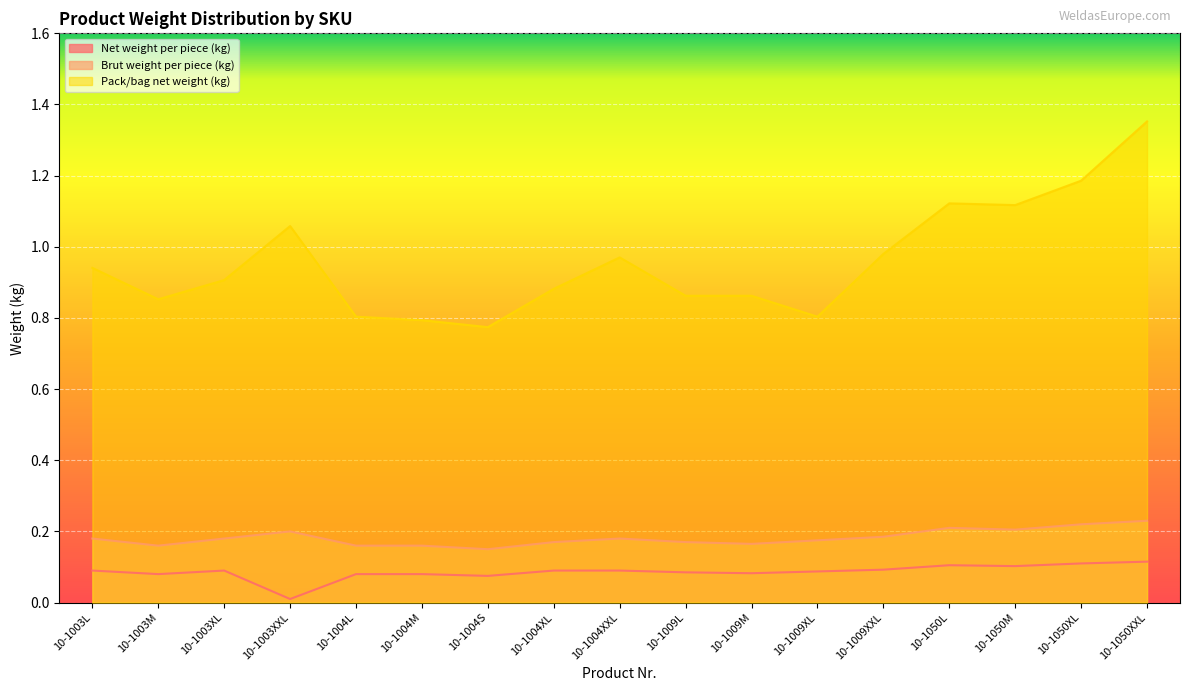

Which series has the largest total across all categories?

Pack/bag net weight (kg)